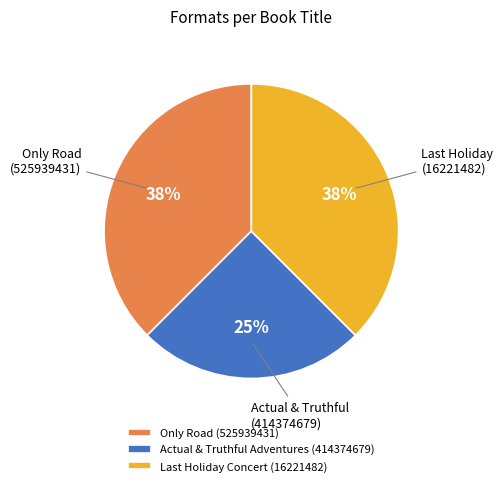

How many segments does this pie chart have?

3